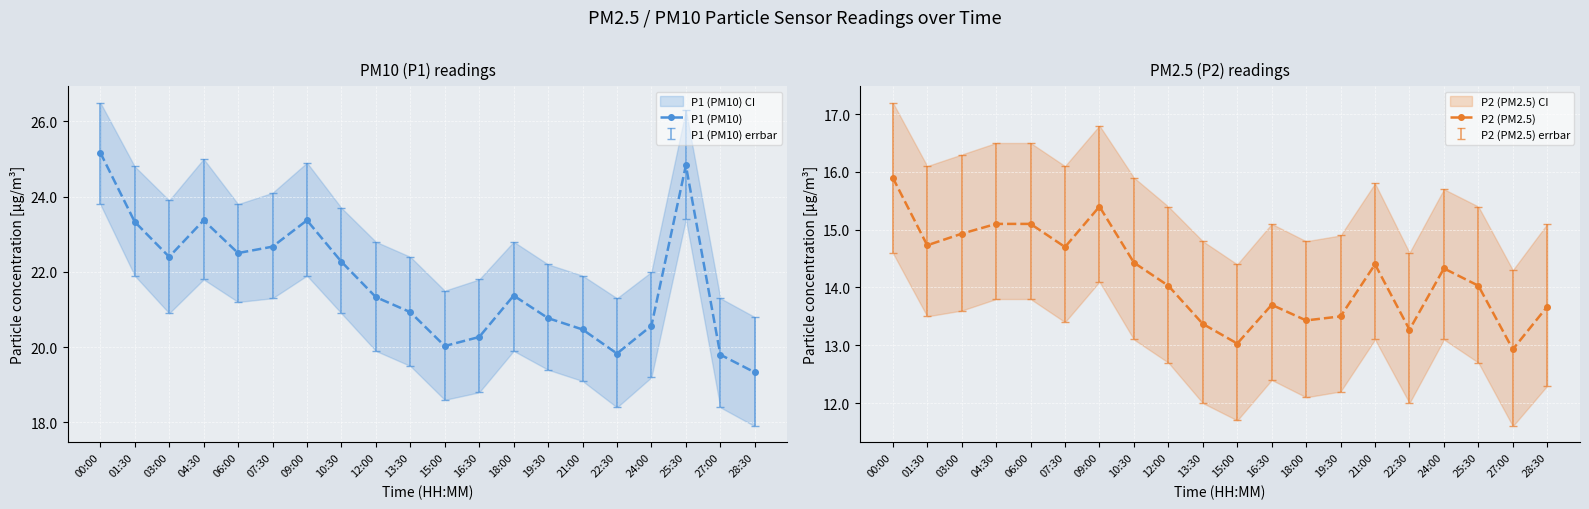

What position from the right is 19:30?

7